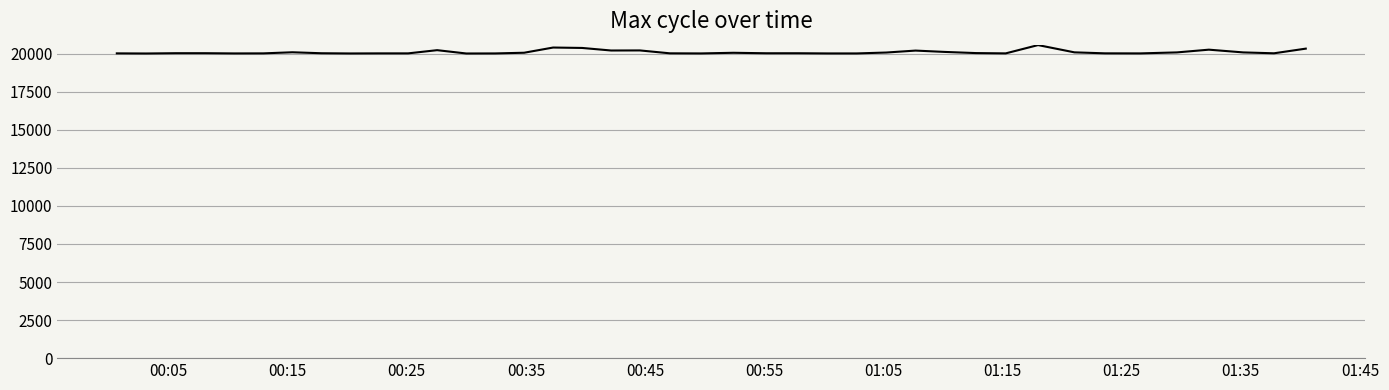

What is the maximum value shown in the chart?

20564